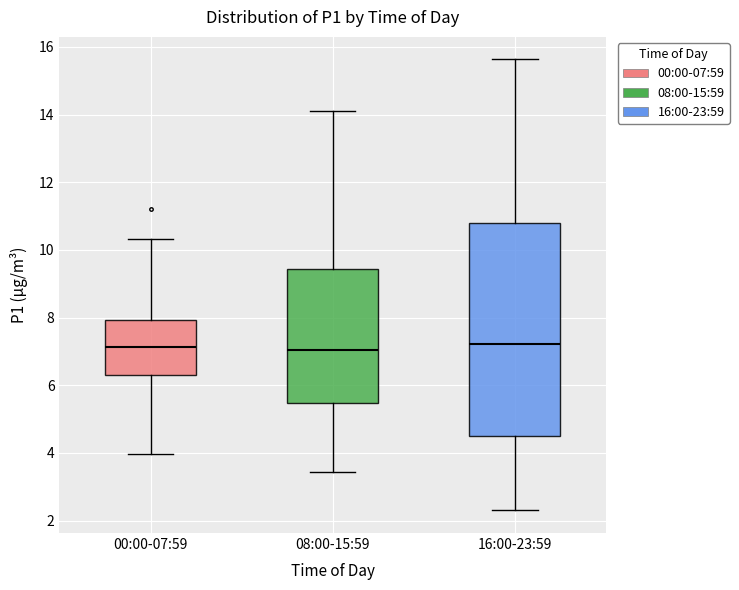

Reading left to right, transcribe this box plot: for each box, give where its median line is, the range the box spans, and where its two whiskers end, as read against the y-axis. The values are not printed on the chart, so give them approximately, as read against the axis.

00:00-07:59: median 7.2, box 6.2 to 8.0, whiskers 4.0 to 10.4
08:00-15:59: median 7.0, box 5.4 to 9.4, whiskers 3.4 to 14.2
16:00-23:59: median 7.2, box 4.6 to 10.8, whiskers 2.4 to 15.6